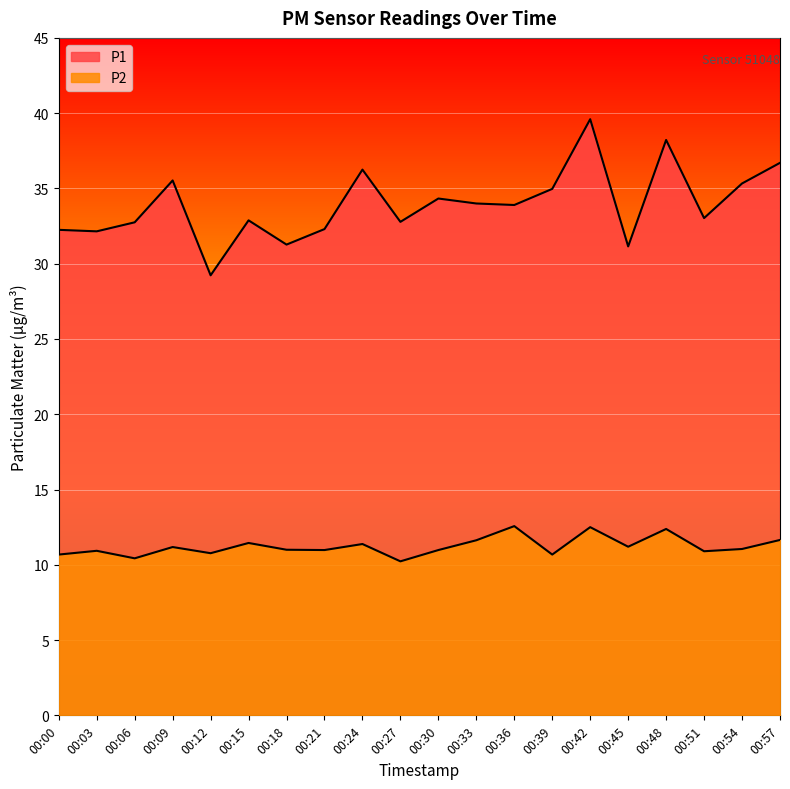

True or false: P2 has more than 0 interior local peaks.

True